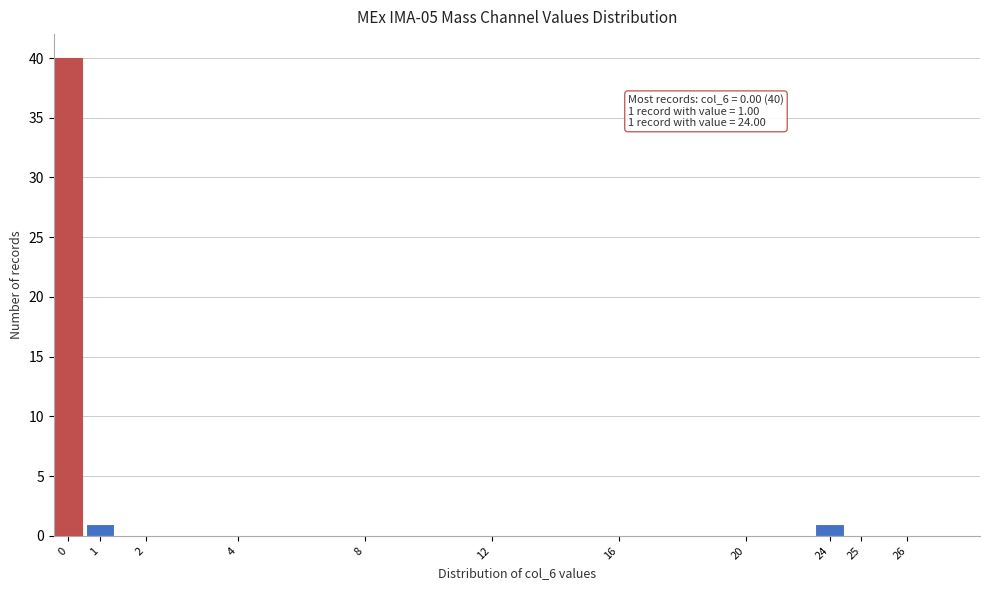

Reading left to right, transcribe all the data shown in this chart.

0=40	1=1	2=0	4=0	8=0	12=0	16=0	20=0	24=1	25=0	26=0